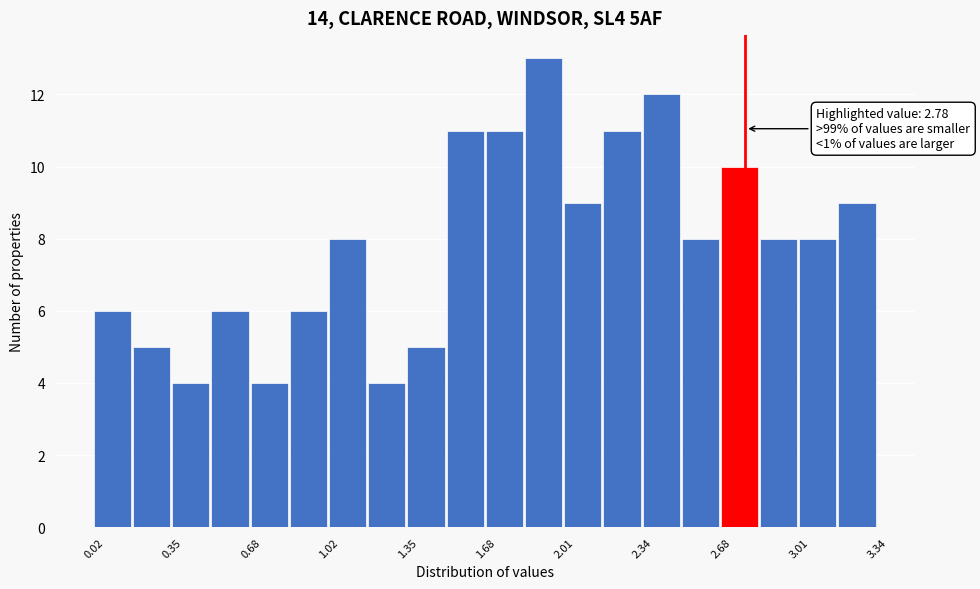

Around what value on the x-axis is the tallest bar? Give the approximate position of its centre, as read against the axis.

1.90